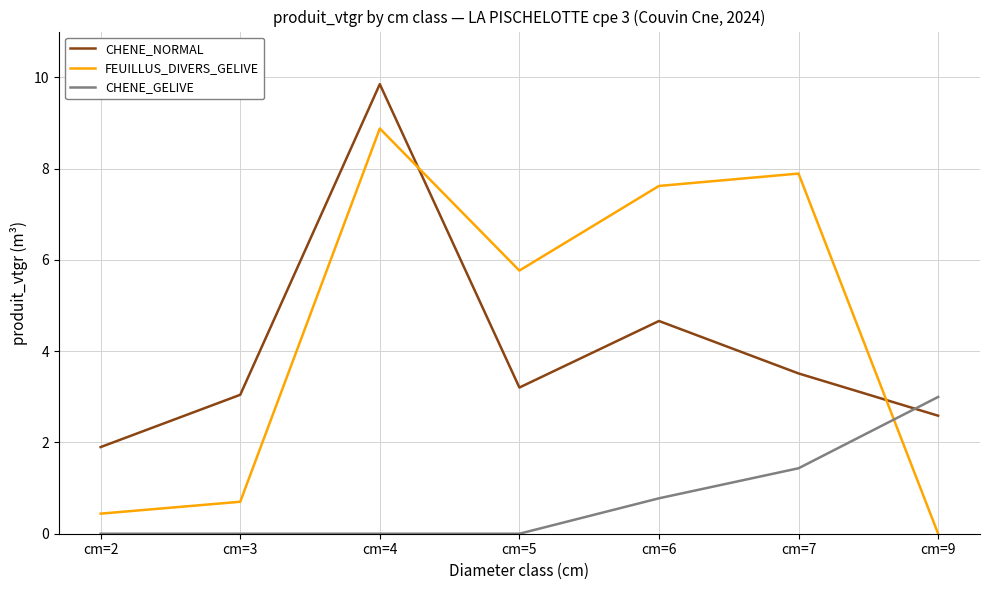

Rank the series by their maximum value, from lowest to highest.

CHENE_GELIVE, FEUILLUS_DIVERS_GELIVE, CHENE_NORMAL